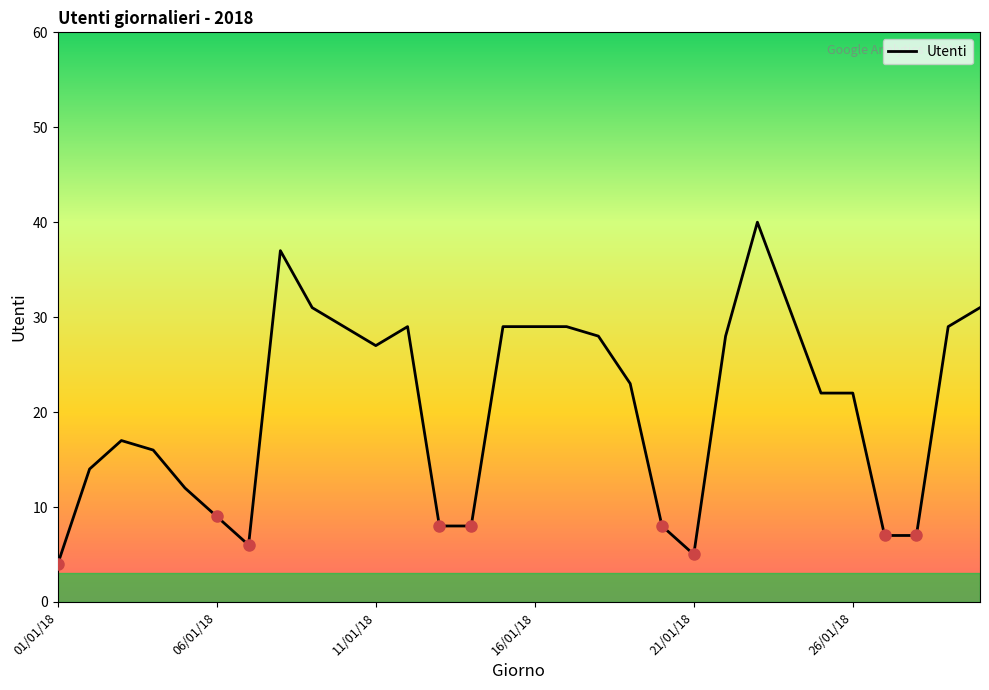

What is the difference between the maximum and minimum values?

36